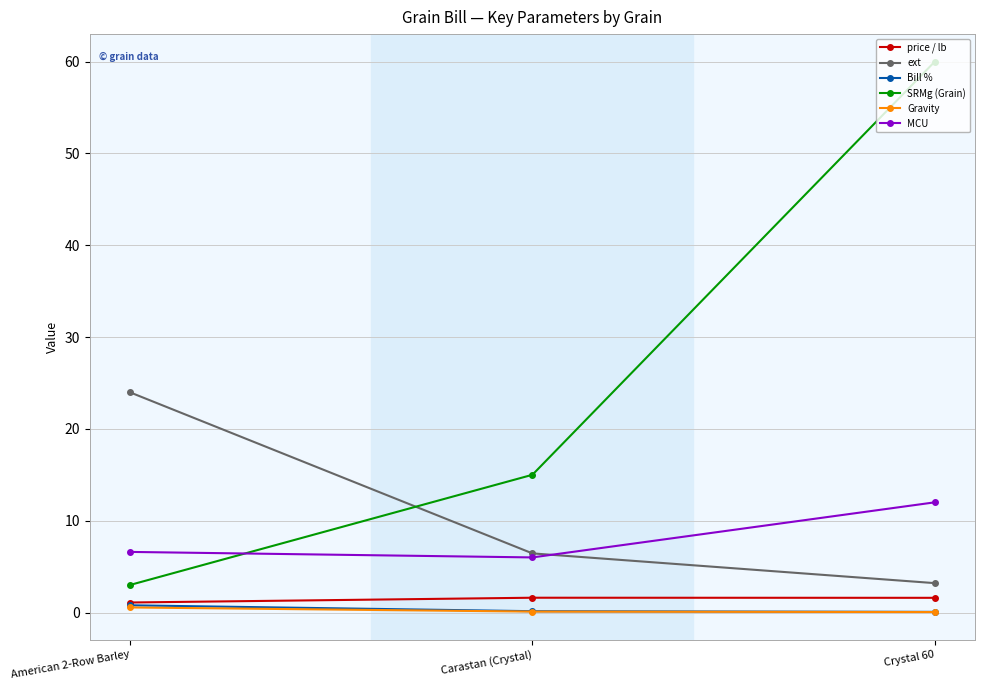

Is it true that Bill % equals 0.1 at Crystal 60?

True